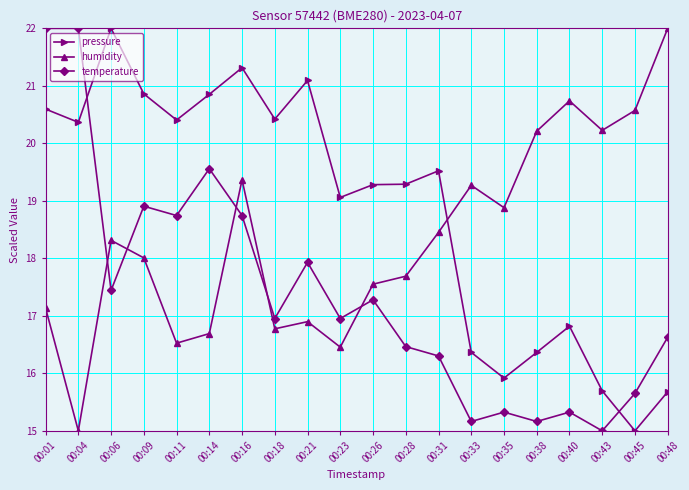

What is the average value of the temperature series?

17.4